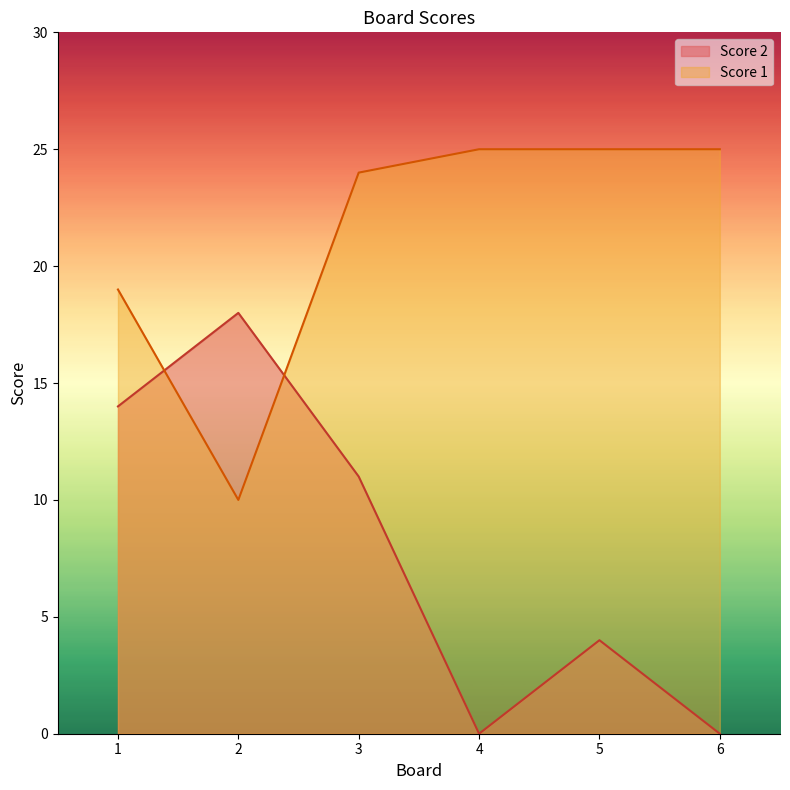

How many lines are shown in the chart?

2